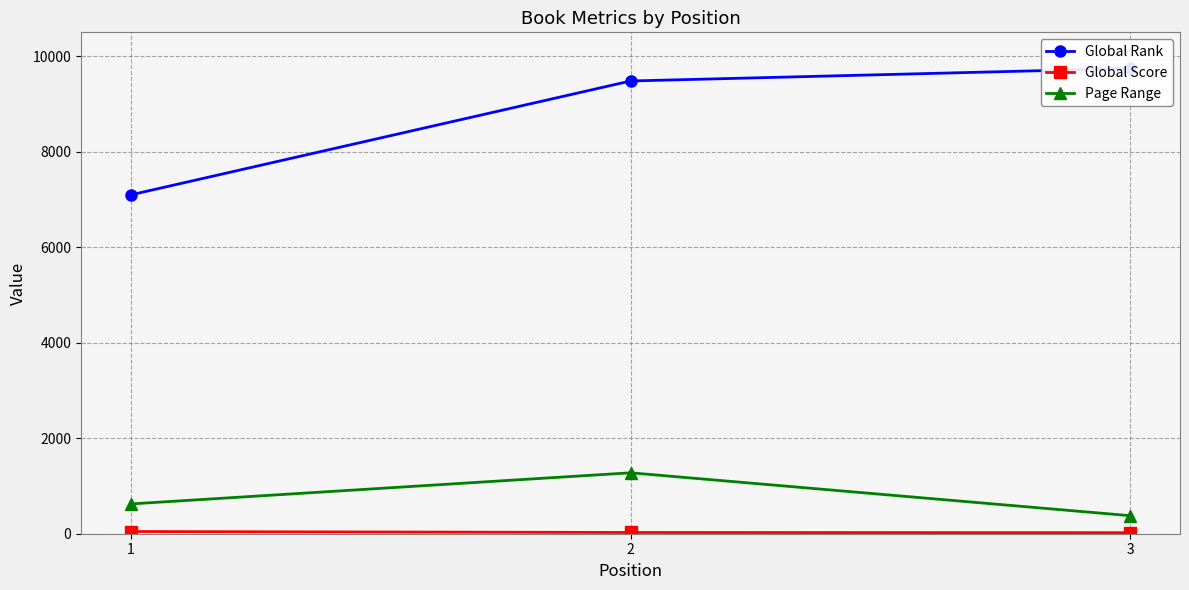

Is the value of Global Score at 3 greater than the value of Global Rank at 3?

No